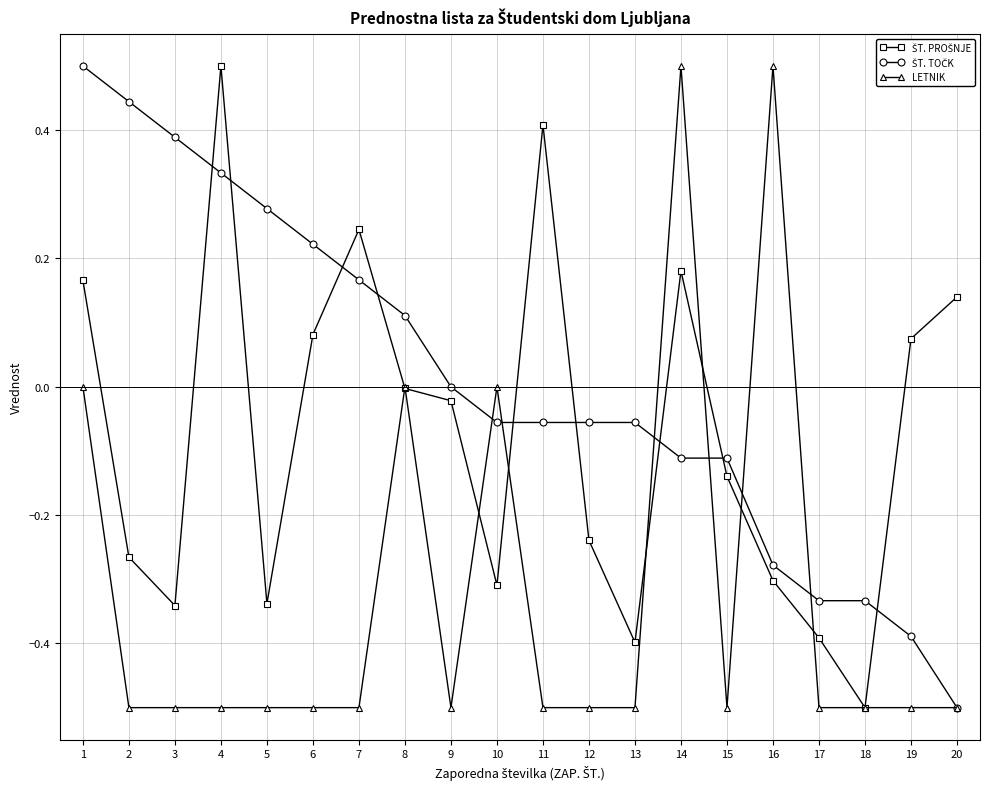

The LETNIK series shows -0.5 at 18. True or false?

True